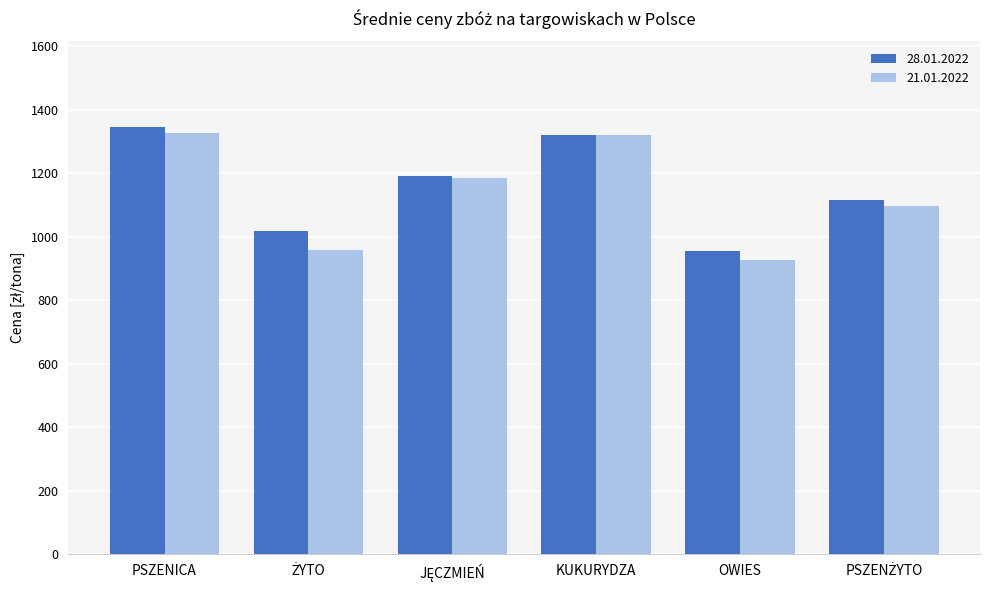

How many bars are there in each group?

2